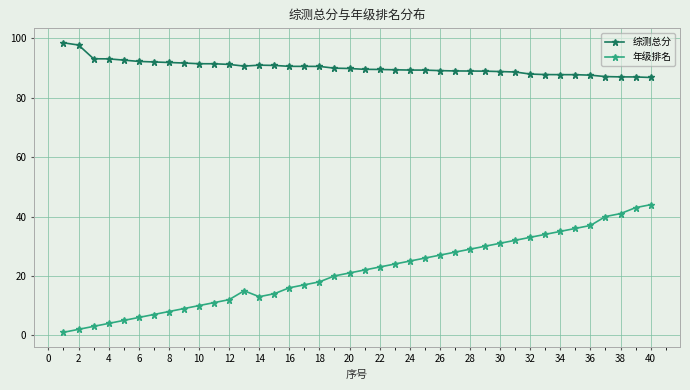

What is the difference between the maximum and minimum values in the 综测总分 series?

11.7